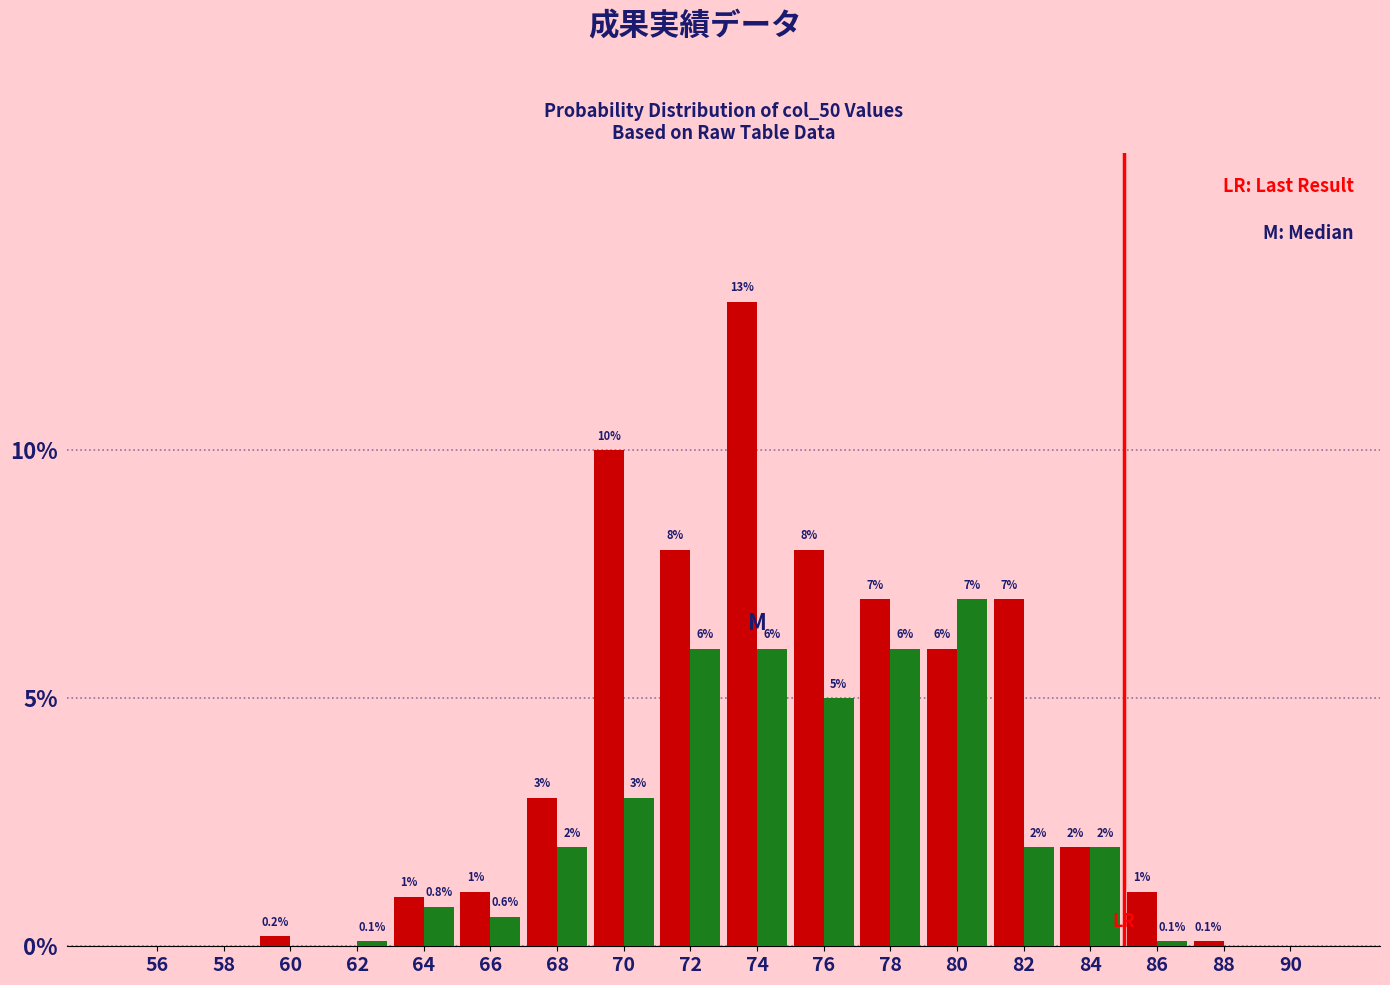

Which category has the highest value across all series?

74